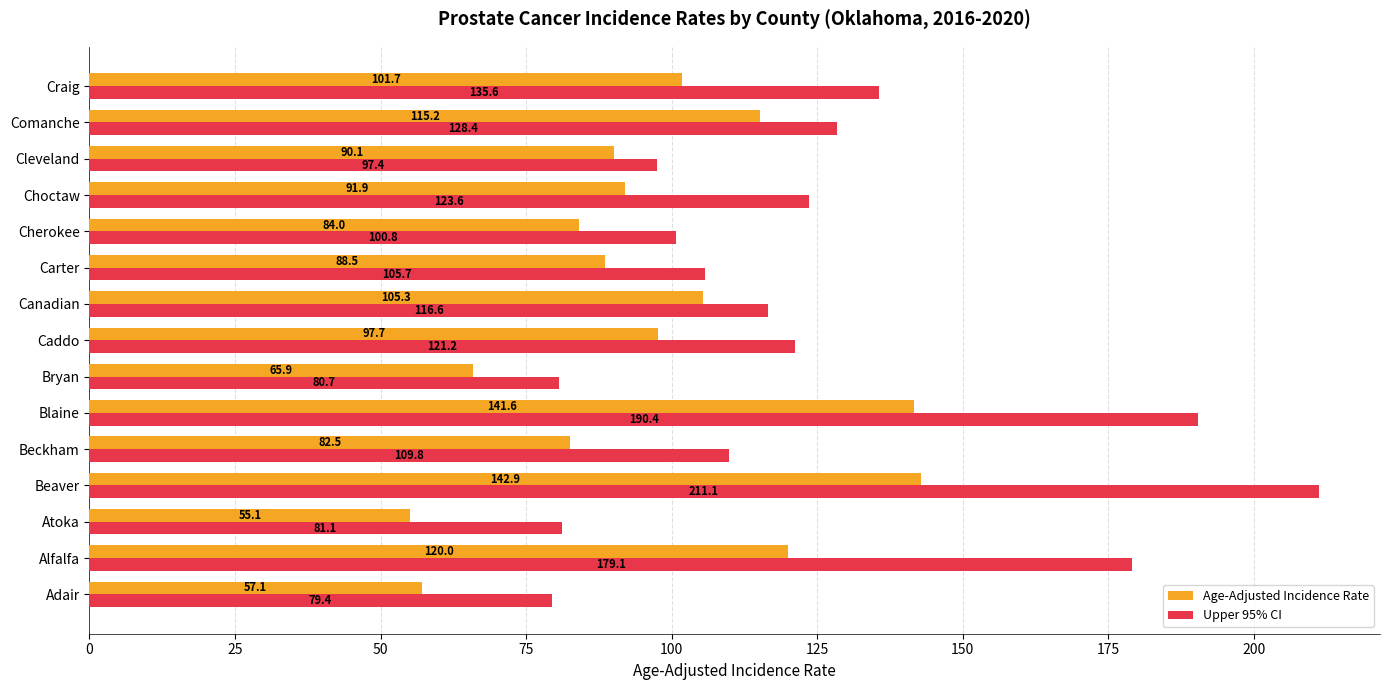

Rank the series by their average value, from lowest to highest.

Age-Adjusted Incidence Rate, Upper 95% CI